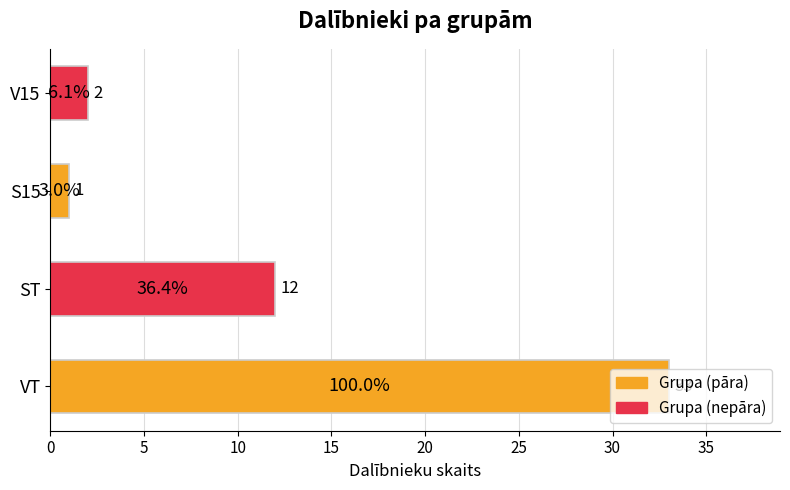

Which has a higher value, ST or VT?

VT